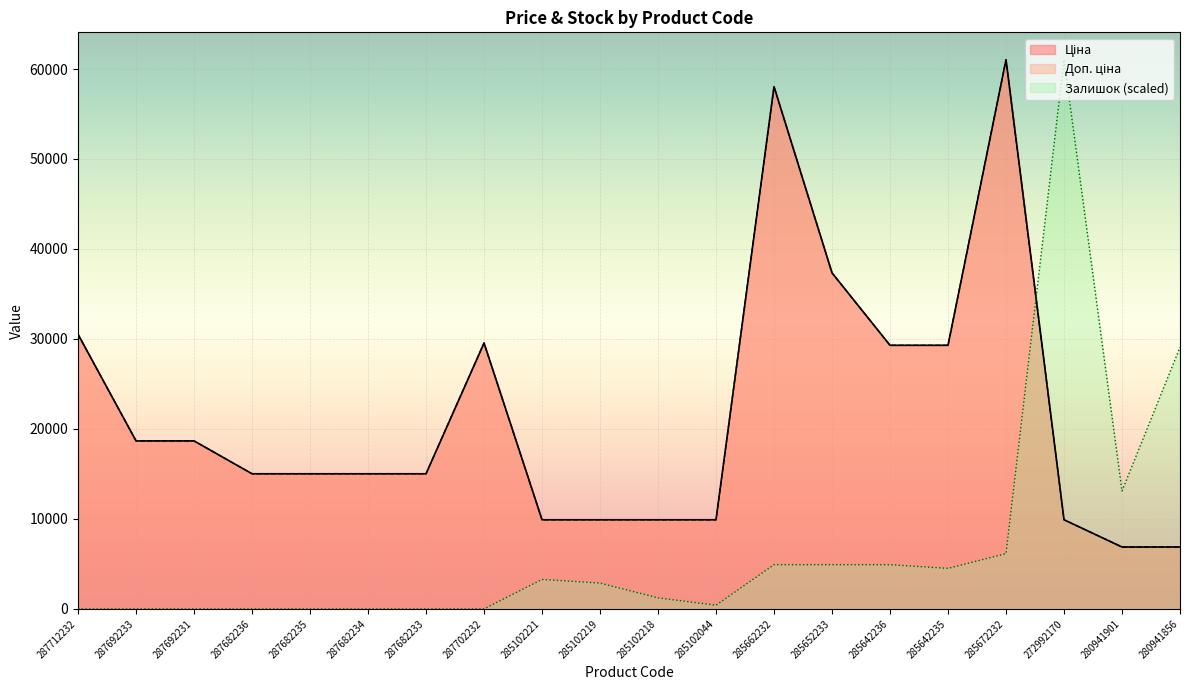

True or false: Доп. ціна and Ціна intersect in this chart.

False